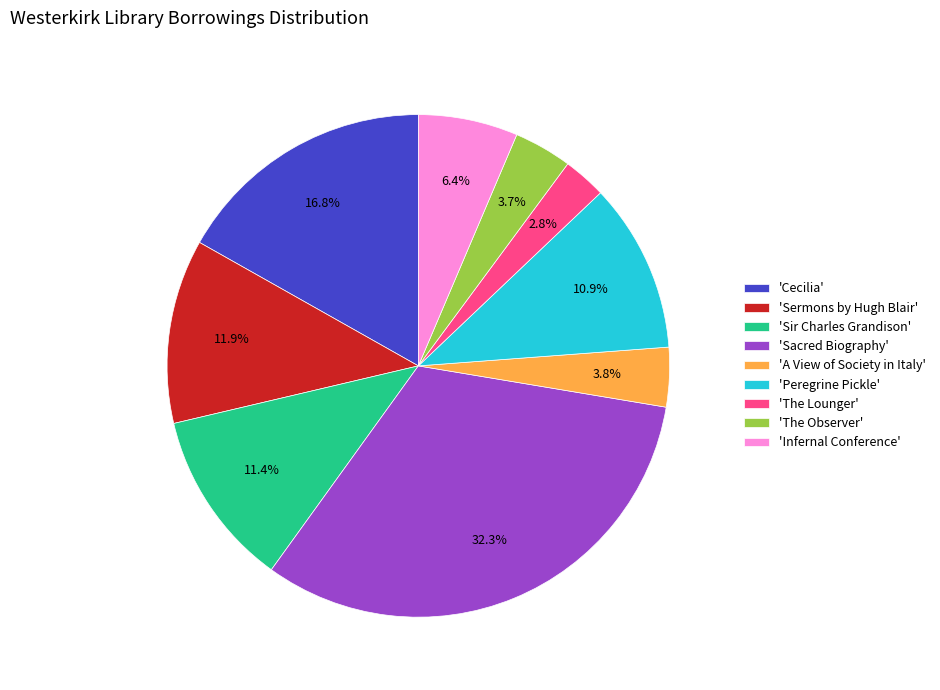

How many segments does this pie chart have?

9